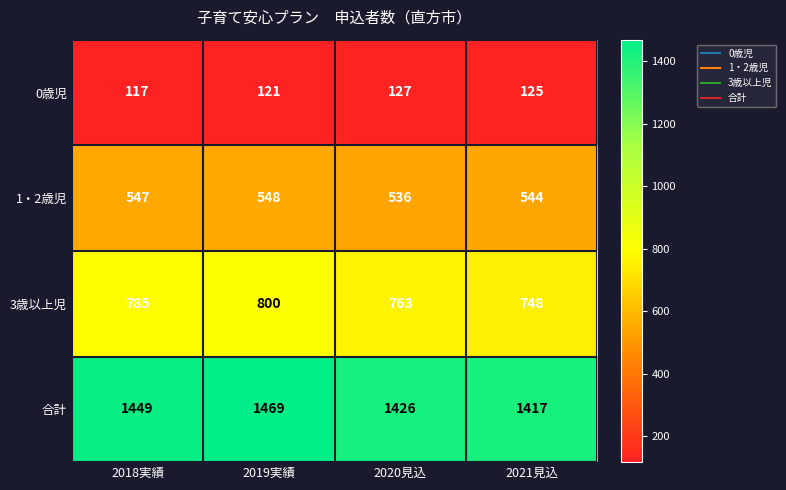

Where does the 0歳児 series first go above 125?

2020見込